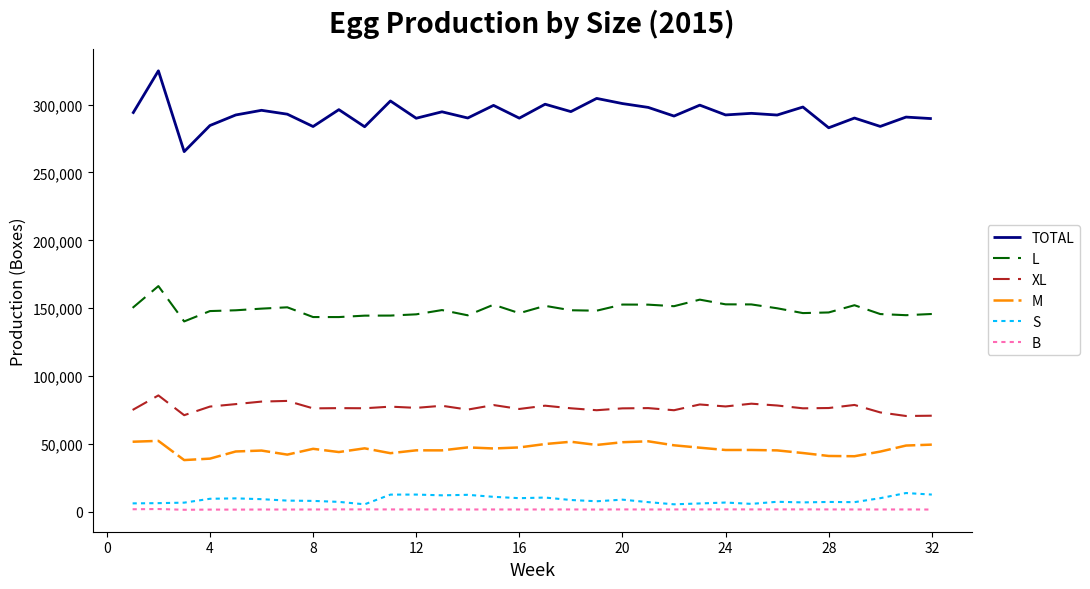

Which series has the widest spread of values?

TOTAL